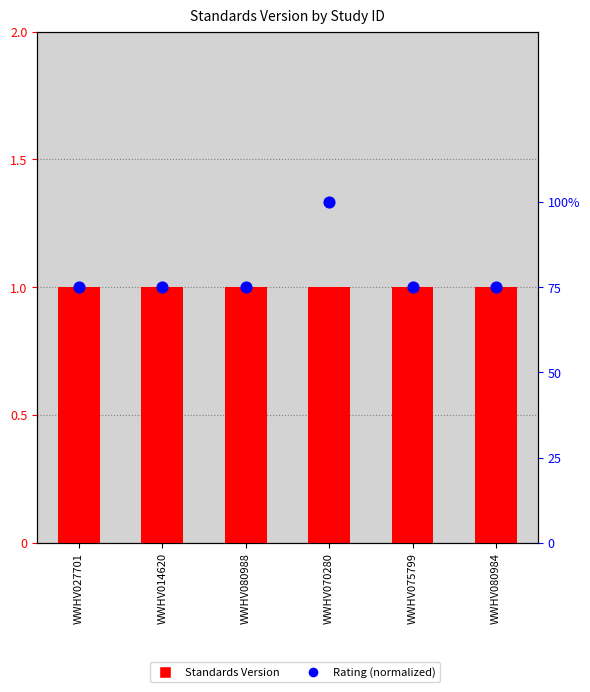

Which series has the largest total across all categories?

Standards Version